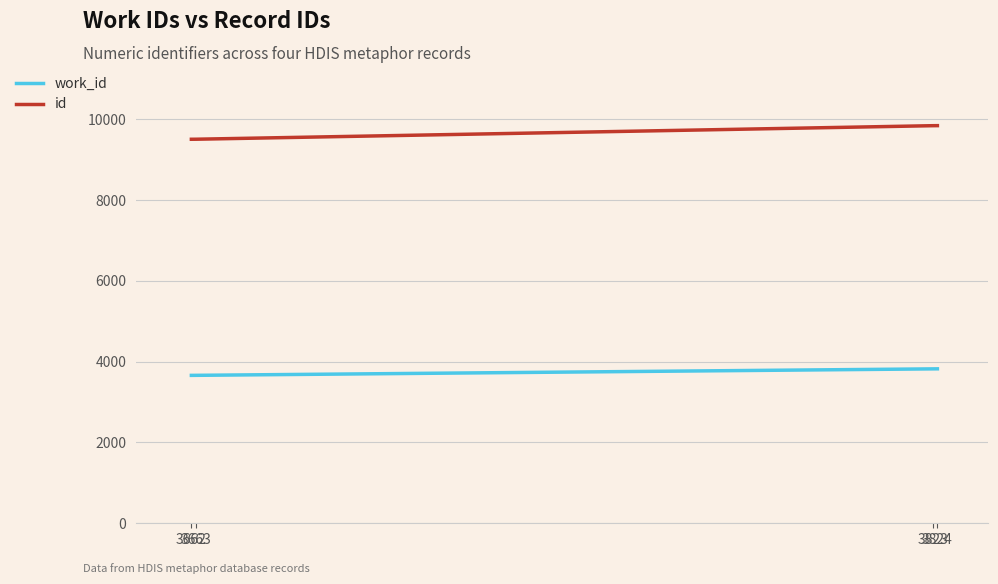

What is the sum of the id values at 3663 and 3824?

19354